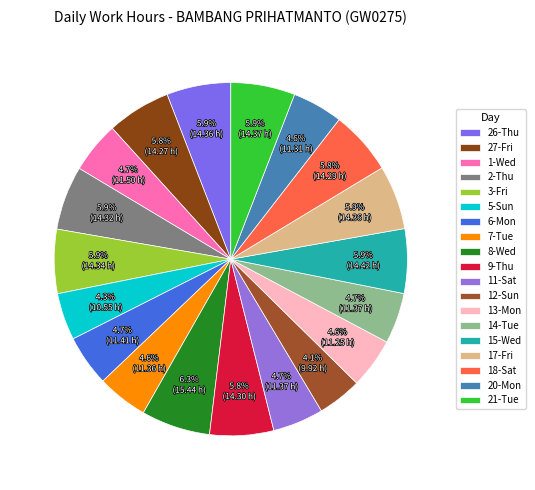

Is it true that 11-Sat is 14% of the pie?

False